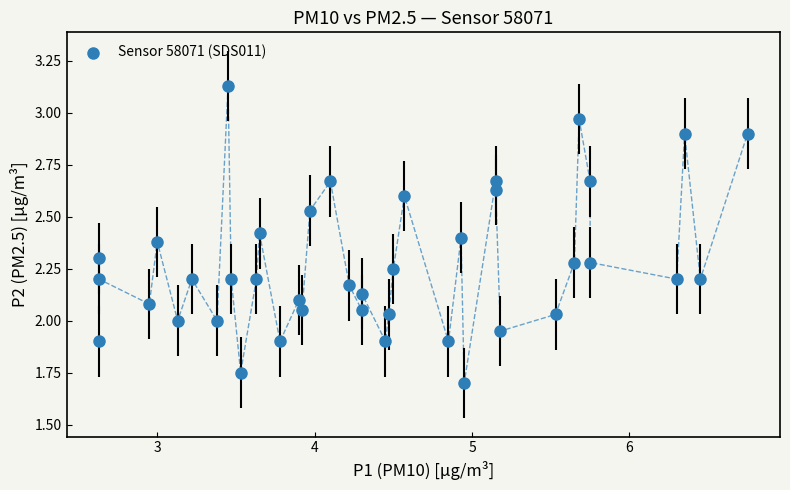

What is the range of Y values (max minus min)?

1.4